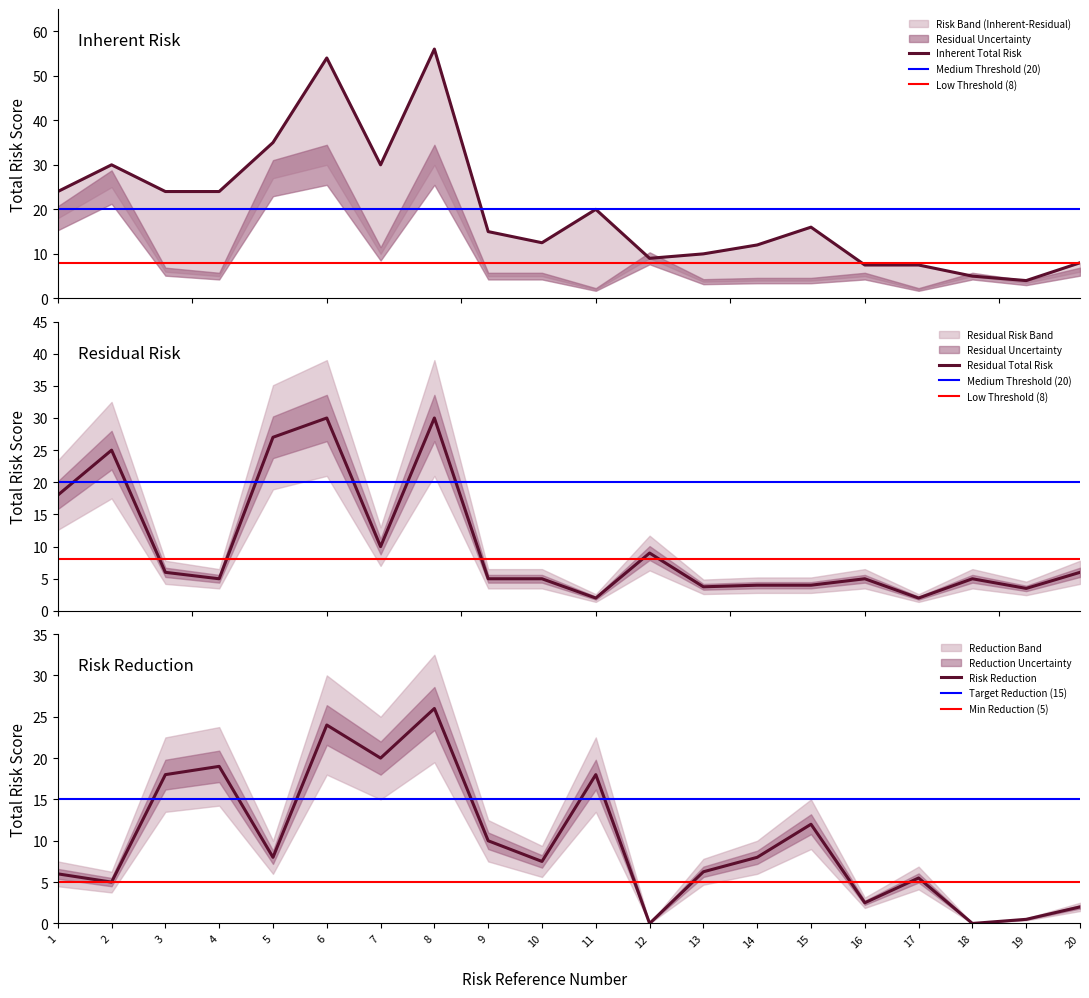

The Risk Reduction series shows 2.3 at 2. True or false?

False